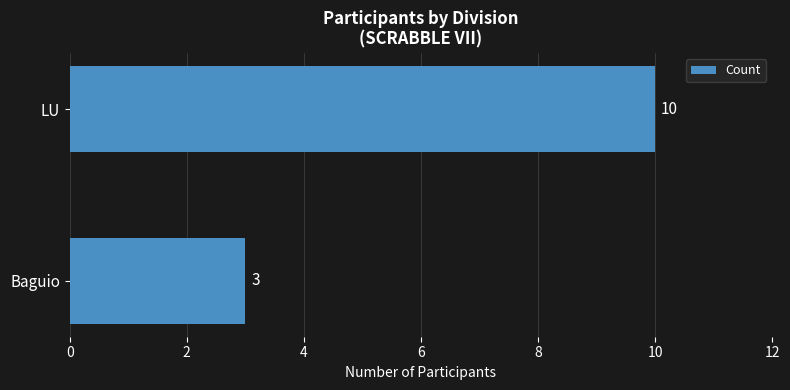

What is the change in value from Baguio to LU?

+7